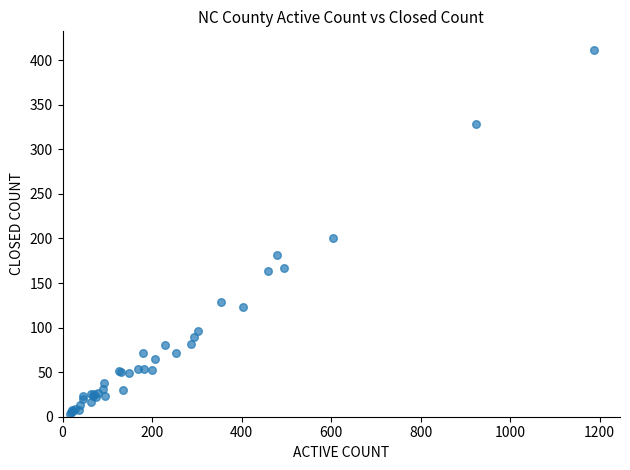

What Y value in the scatter plot is closest to 207?

200